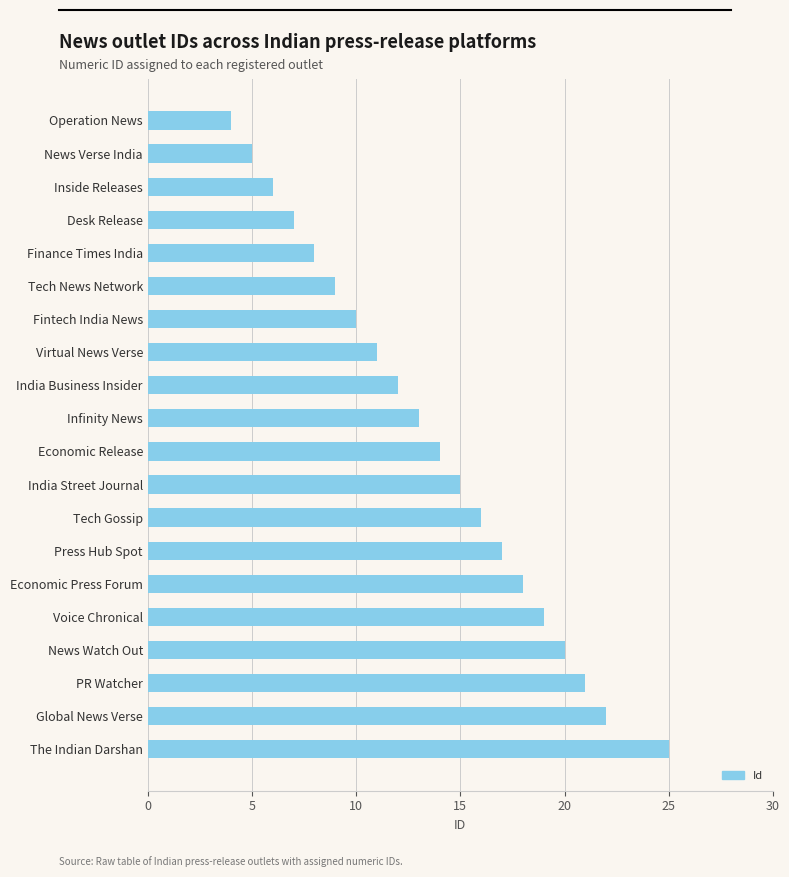

Rank the categories by value from lowest to highest.

Operation News, News Verse India, Inside Releases, Desk Release, Finance Times India, Tech News Network, Fintech India News, Virtual News Verse, India Business Insider, Infinity News, Economic Release, India Street Journal, Tech Gossip, Press Hub Spot, Economic Press Forum, Voice Chronical, News Watch Out, PR Watcher, Global News Verse, The Indian Darshan